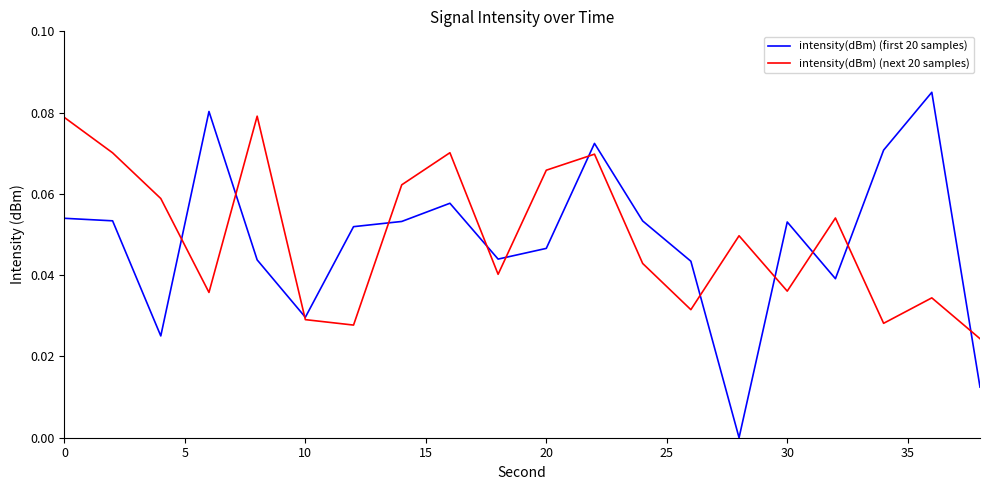

Which series has the largest range (max minus min)?

intensity(dBm) (first 20 samples)